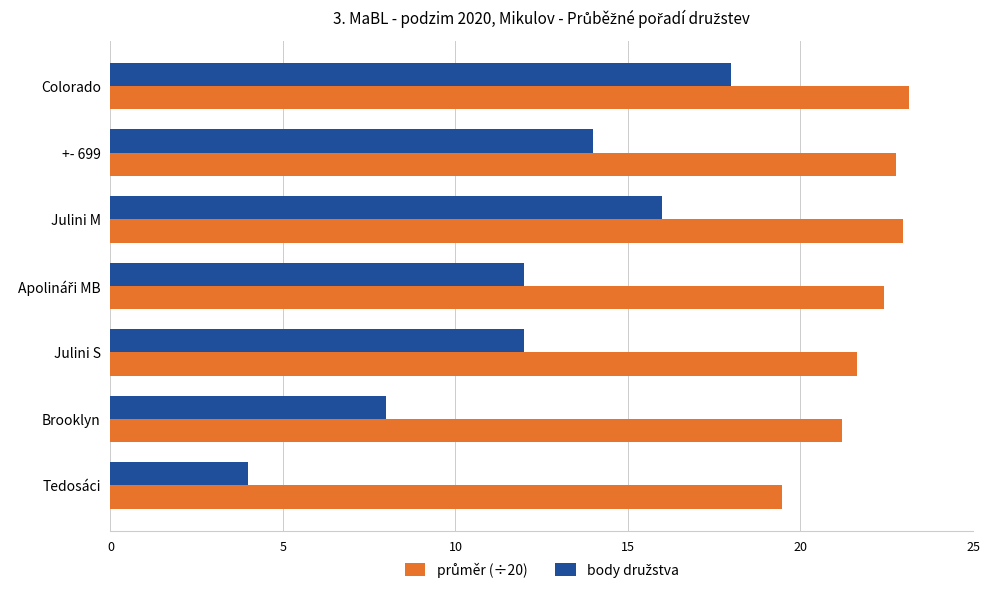

What is the maximum value shown in the chart?

23.1